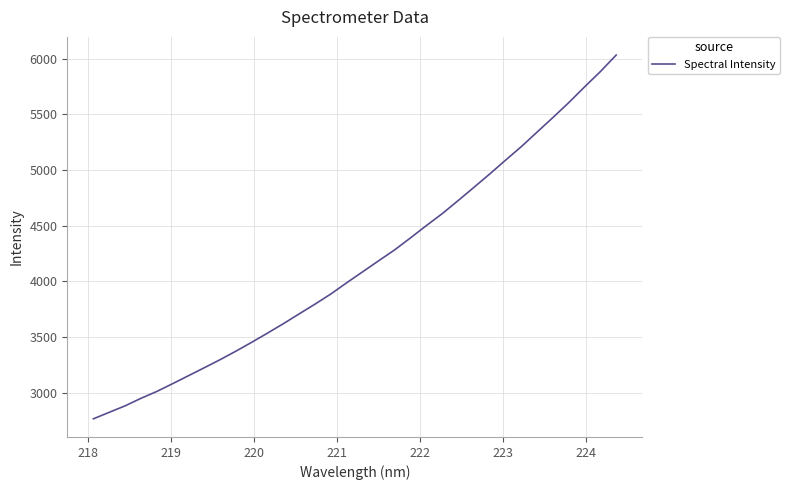

What is the greatest value displayed?

6033.2